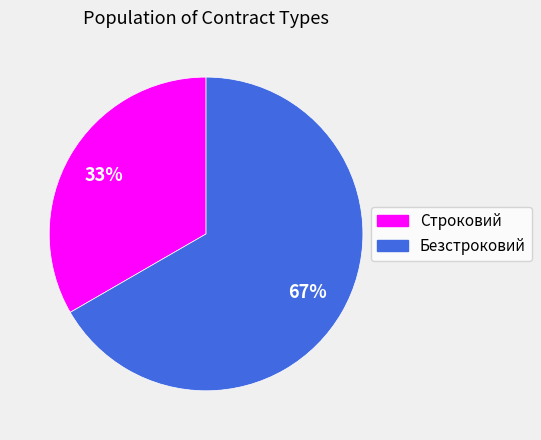

Do Безстроковий and Строковий together represent more than half of the pie?

Yes